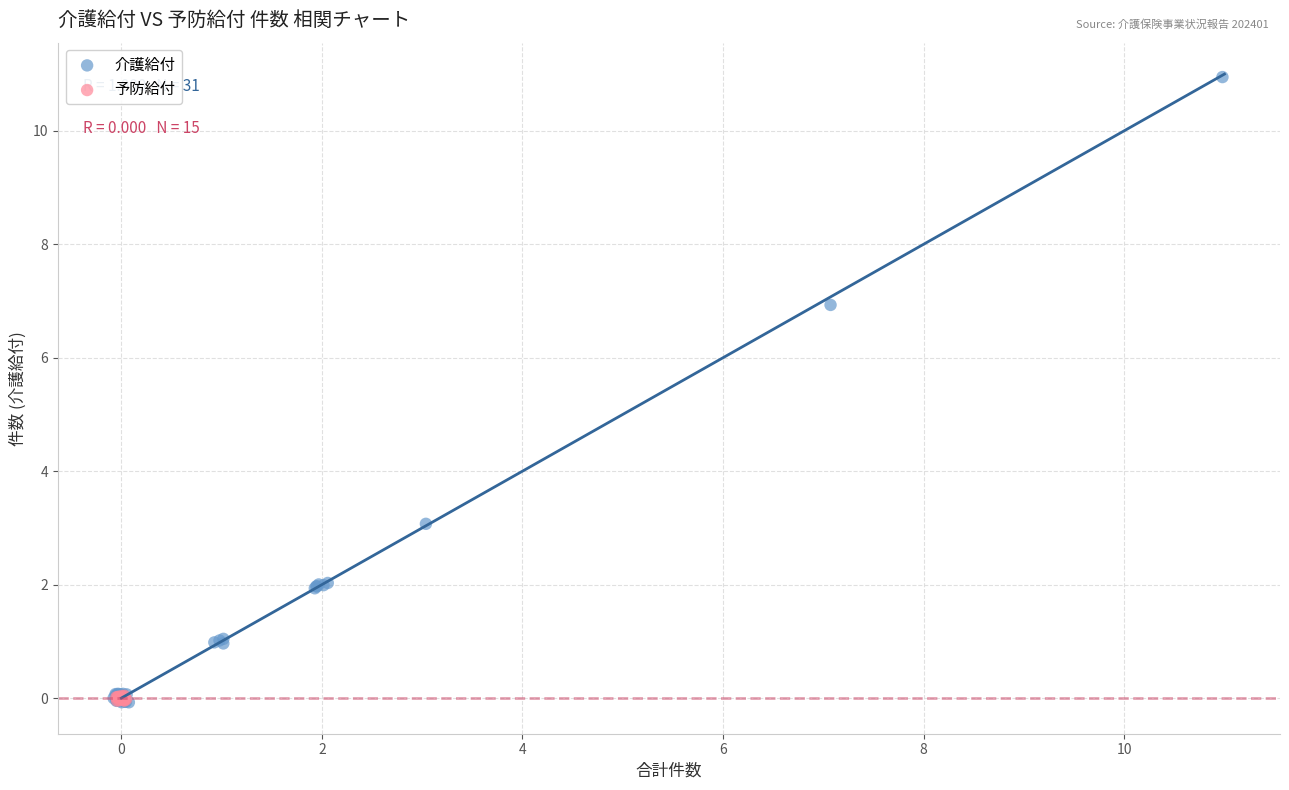

Which series has the largest Y range (max minus min)?

介護給付